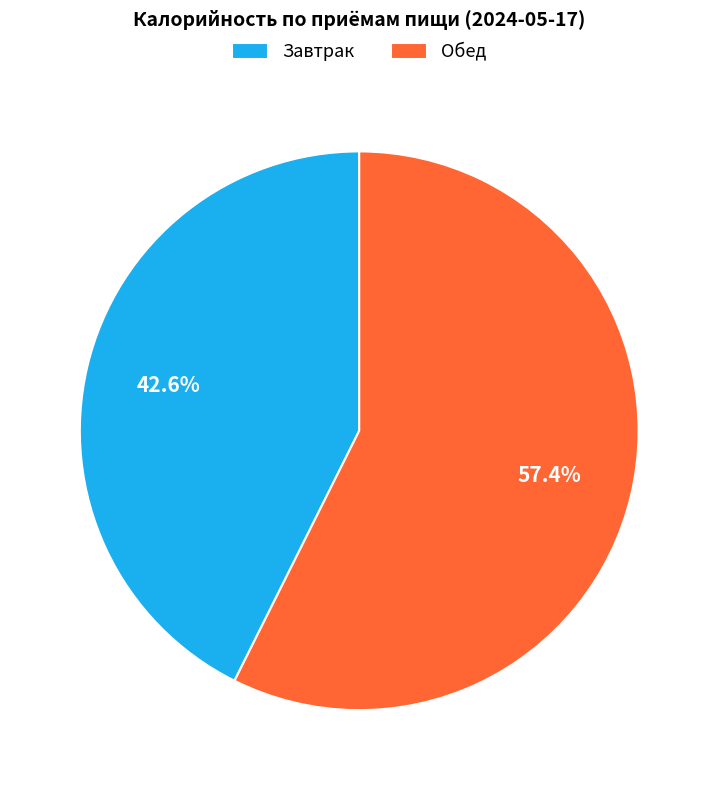

What percentage do Обед and Завтрак together represent?

100.0%